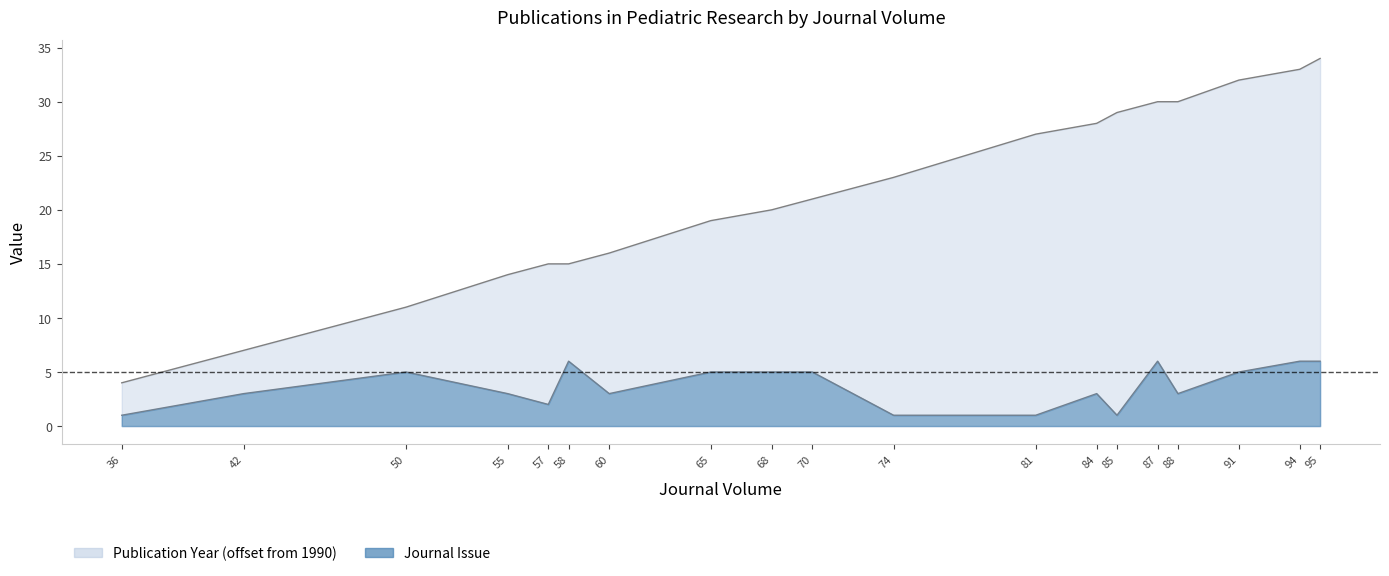

True or false: Publication Year has a value of 23 at 74.

True